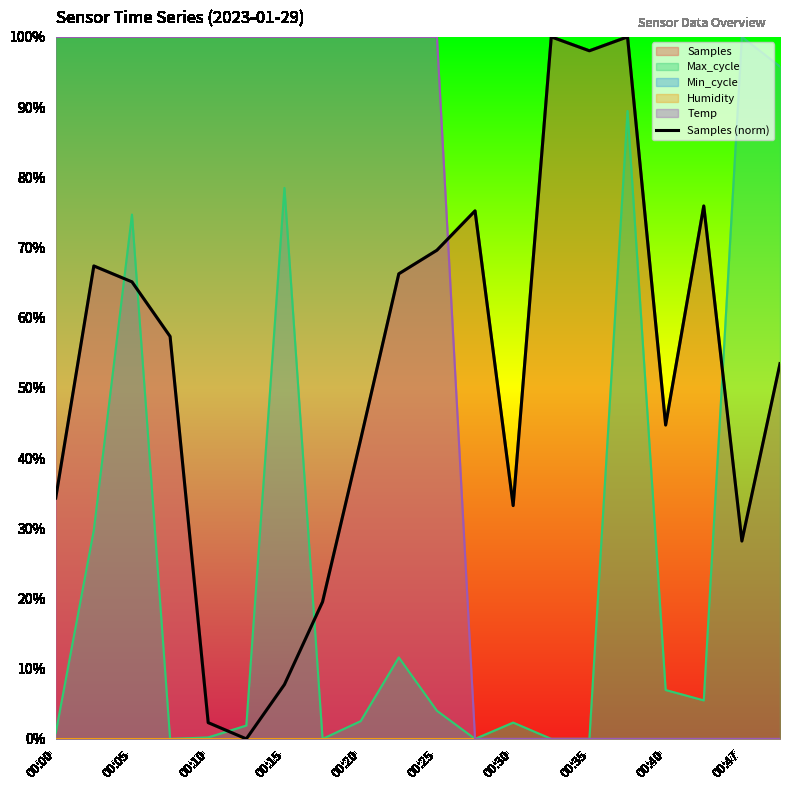

The chart shows a value of 9.2 at 00:47. True or false?

False